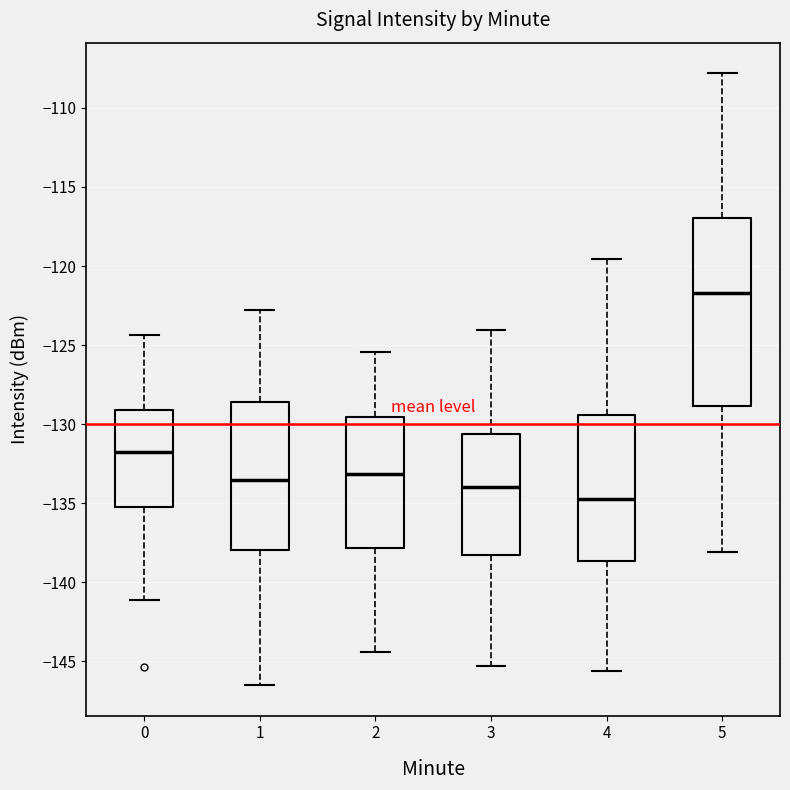

Which box has the highest median line?

5